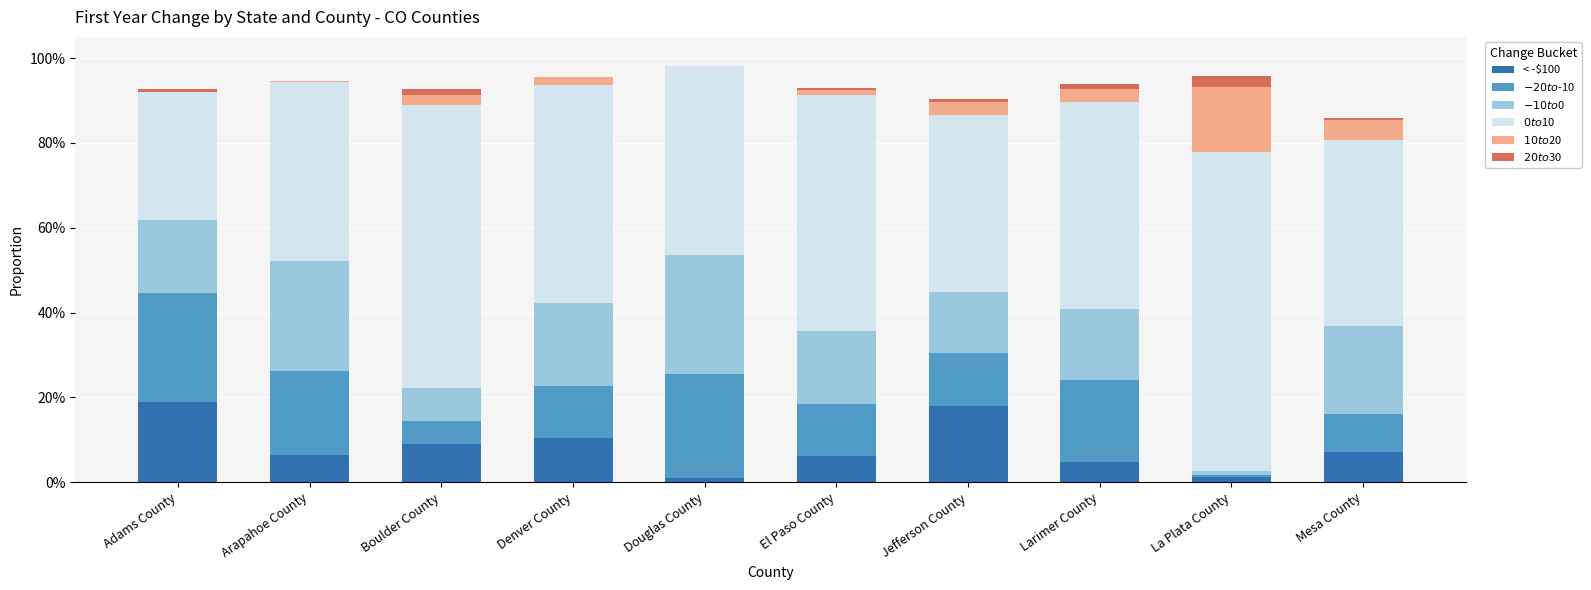

Are the bars horizontal?

No